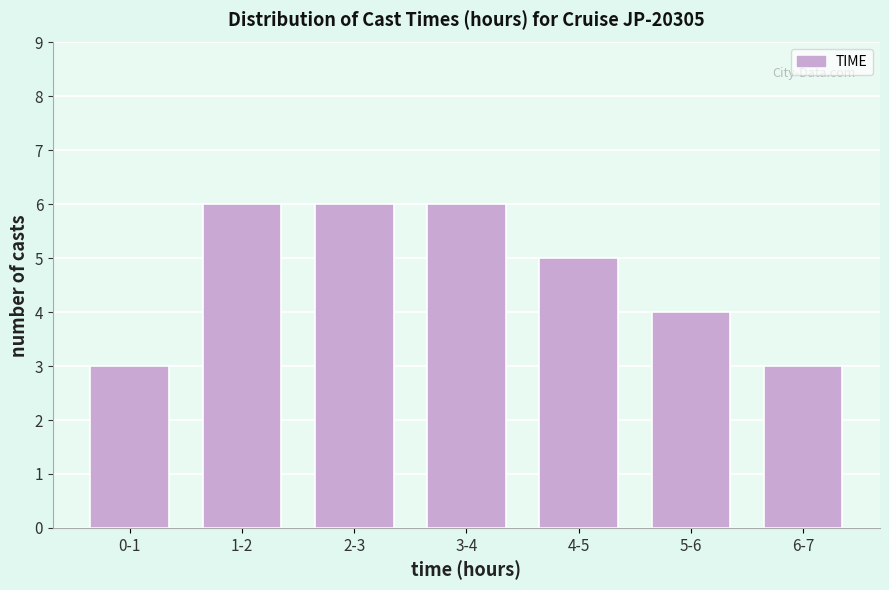

Reading left to right, list all the values displayed in this chart.

3	6	6	6	5	4	3